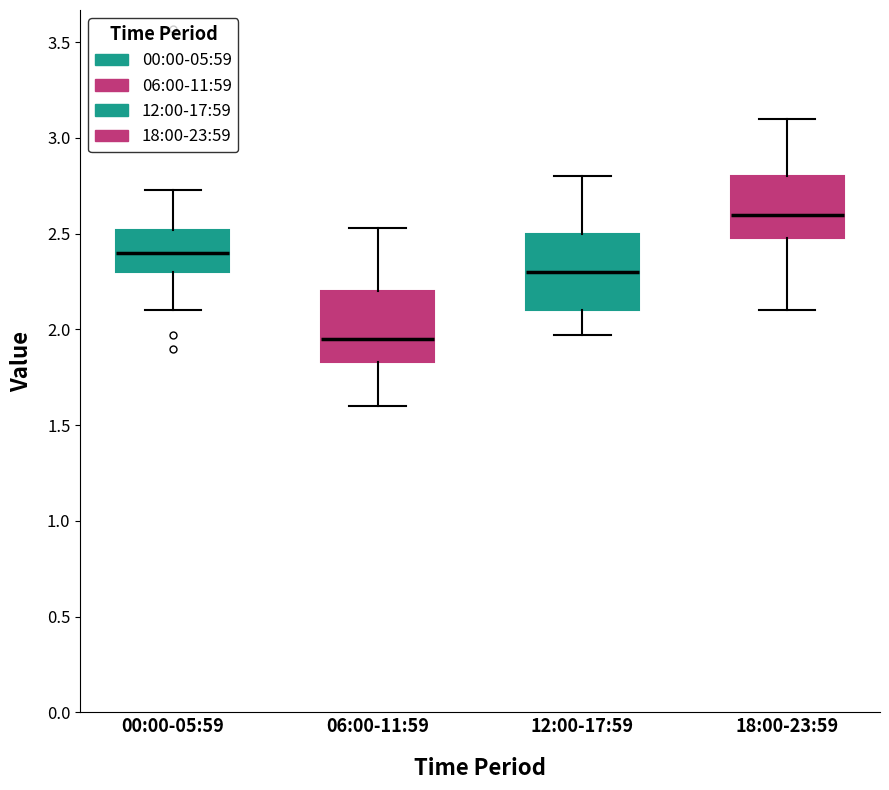

Where is the upper edge of the box for 12:00-17:59 on the y-axis? The values are not printed on the chart, so give them approximately, as read against the axis.

2.50